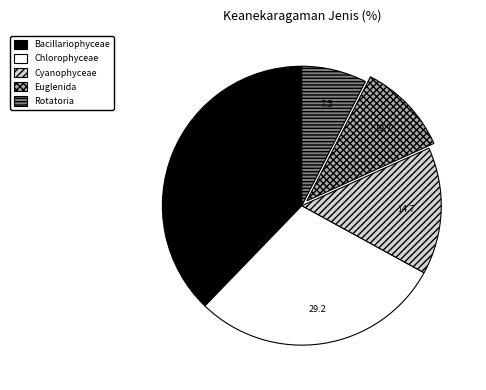

Is there any slice that represents more than half of the pie?

No